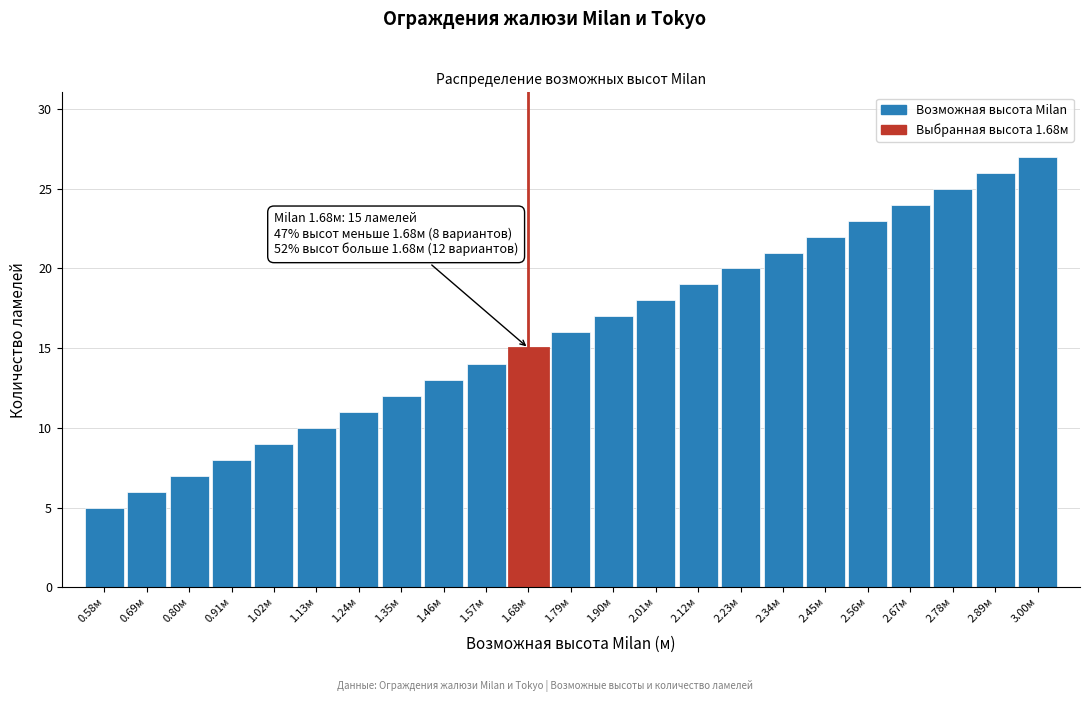

Reading left to right, transcribe all the data shown in this chart.

5	6	7	8	9	10	11	12	13	14	15	16	17	18	19	20	21	22	23	24	25	26	27